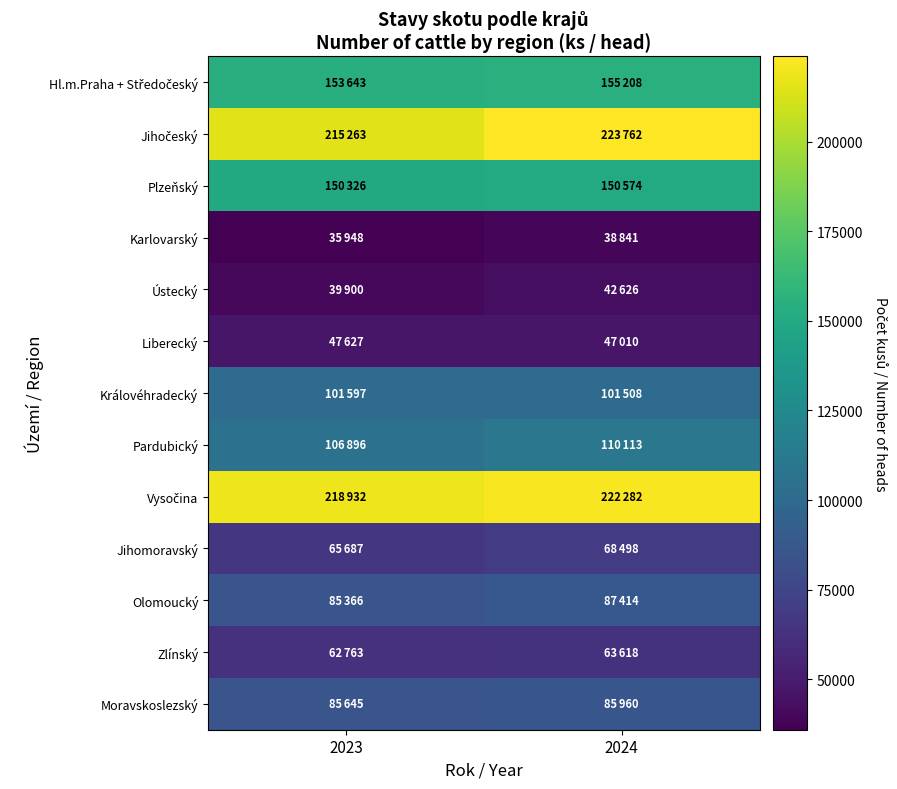

Which series has the largest total across all categories?

Vysočina